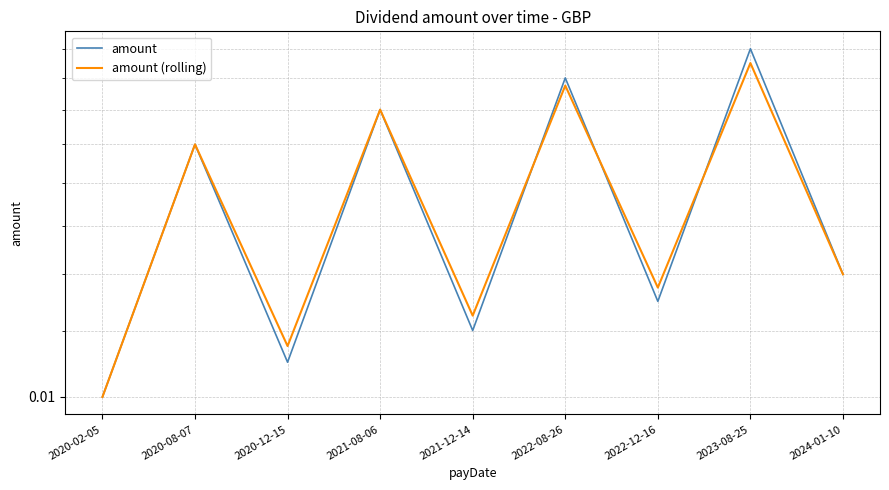

Reading right to left, extract all data points from this chart.

amount: 2024-01-10=0.0	2023-08-25=0.0	2022-12-16=0.0	2022-08-26=0.0	2021-12-14=0.0	2021-08-06=0.0	2020-12-15=0.0	2020-08-07=0.0	2020-02-05=0.0
amount (rolling): 2024-01-10=0.0	2023-08-25=0.0	2022-12-16=0.0	2022-08-26=0.0	2021-12-14=0.0	2021-08-06=0.0	2020-12-15=0.0	2020-08-07=0.0	2020-02-05=0.0